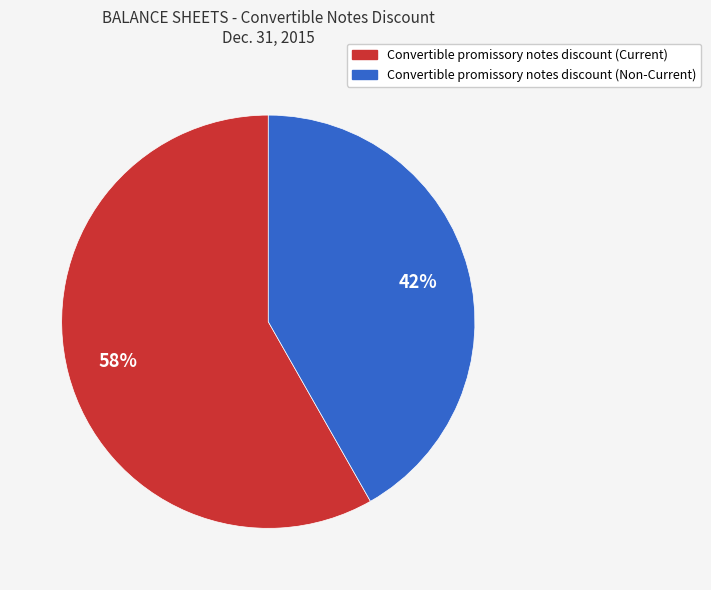

To the nearest percent, what is the combined percentage of Convertible promissory notes discount (Current) and Convertible promissory notes discount (Non-Current)?

100%